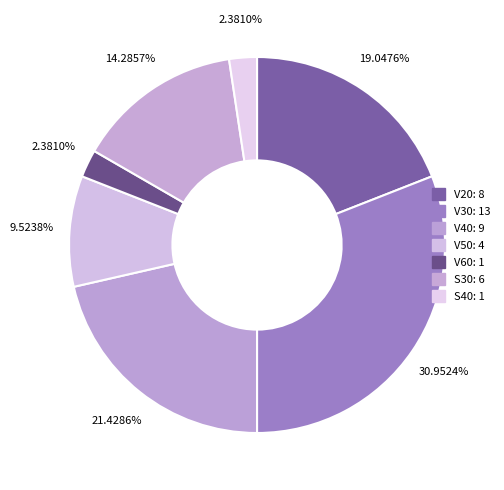

How many segments does this pie chart have?

7